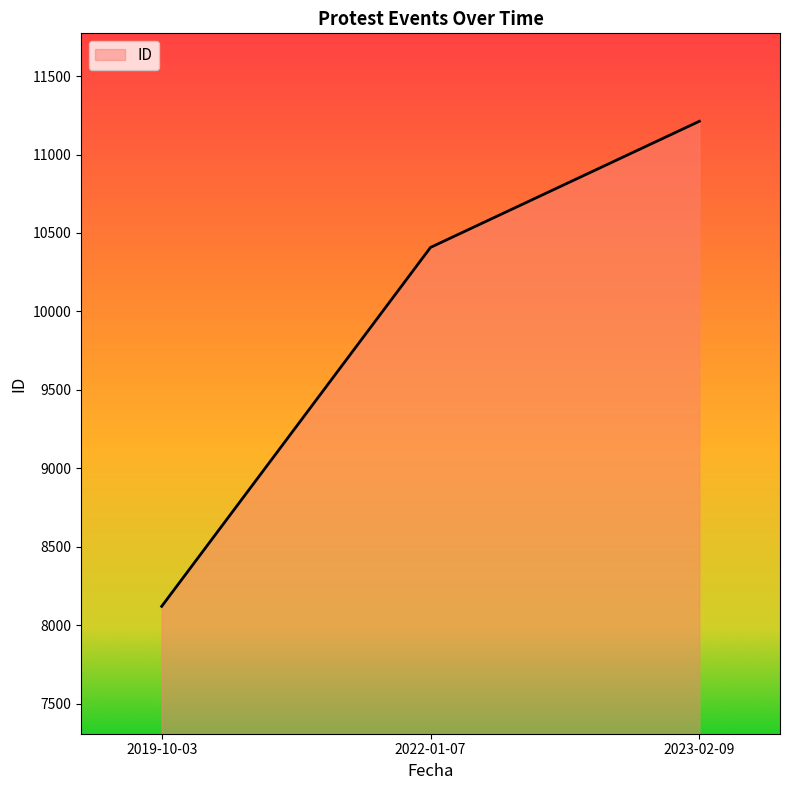

What is the difference between the values at 2023-02-09 and 2019-10-03?

3092